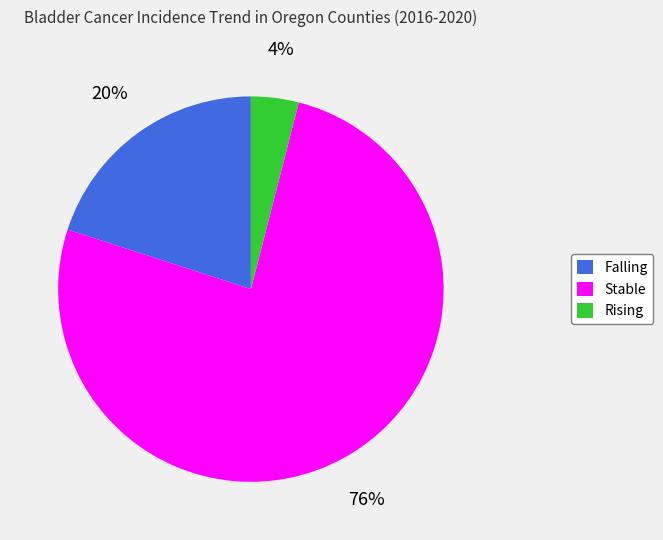

To the nearest percent, what is the difference between the largest and smallest slice percentages?

72%